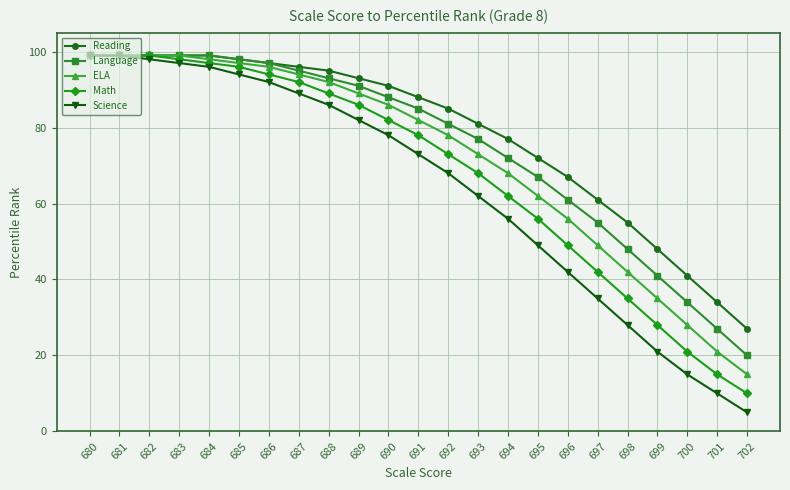

Reading left to right, what are all the values shown in this chart?

Reading: 680=99	681=99	682=99	683=99	684=99	685=98	686=97	687=96	688=95	689=93	690=91	691=88	692=85	693=81	694=77	695=72	696=67	697=61	698=55	699=48	700=41	701=34	702=27
Language: 680=99	681=99	682=99	683=99	684=99	685=98	686=97	687=95	688=93	689=91	690=88	691=85	692=81	693=77	694=72	695=67	696=61	697=55	698=48	699=41	700=34	701=27	702=20
ELA: 680=99	681=99	682=99	683=99	684=98	685=97	686=96	687=94	688=92	689=89	690=86	691=82	692=78	693=73	694=68	695=62	696=56	697=49	698=42	699=35	700=28	701=21	702=15
Math: 680=99	681=99	682=99	683=98	684=97	685=96	686=94	687=92	688=89	689=86	690=82	691=78	692=73	693=68	694=62	695=56	696=49	697=42	698=35	699=28	700=21	701=15	702=10
Science: 680=99	681=99	682=98	683=97	684=96	685=94	686=92	687=89	688=86	689=82	690=78	691=73	692=68	693=62	694=56	695=49	696=42	697=35	698=28	699=21	700=15	701=10	702=5